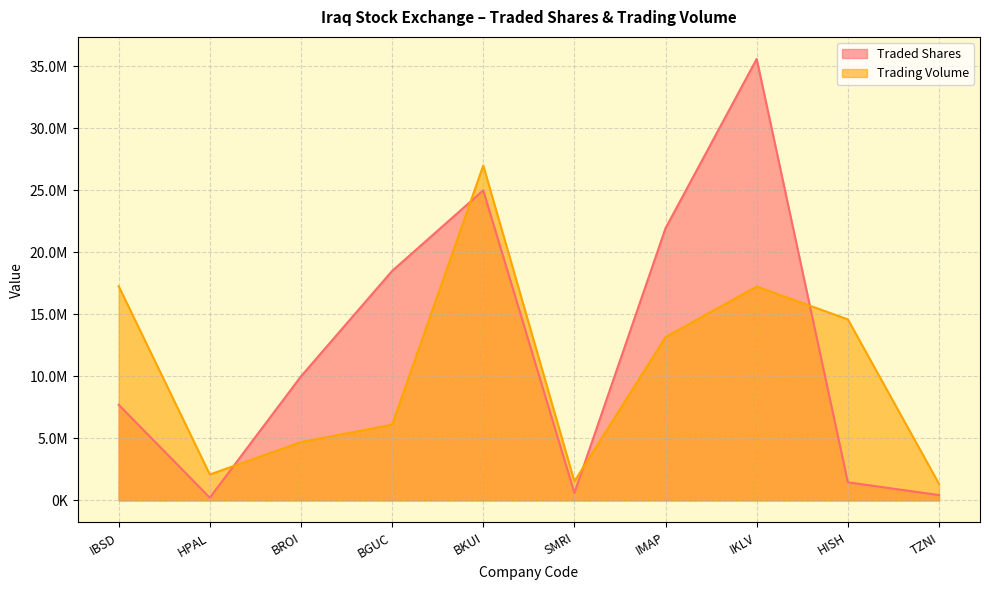

At which label does Traded Shares first exceed 10000000?

BGUC